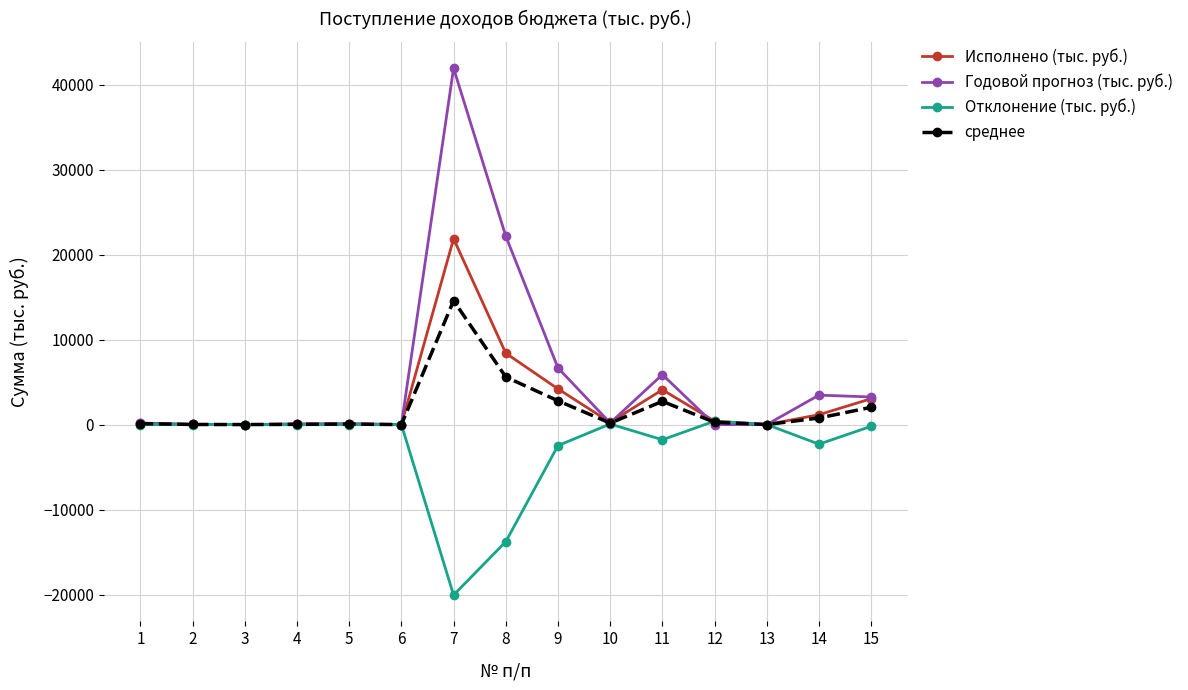

What is the value of the Исполнено (тыс. руб.) point at the 8th from the left?

8401.4